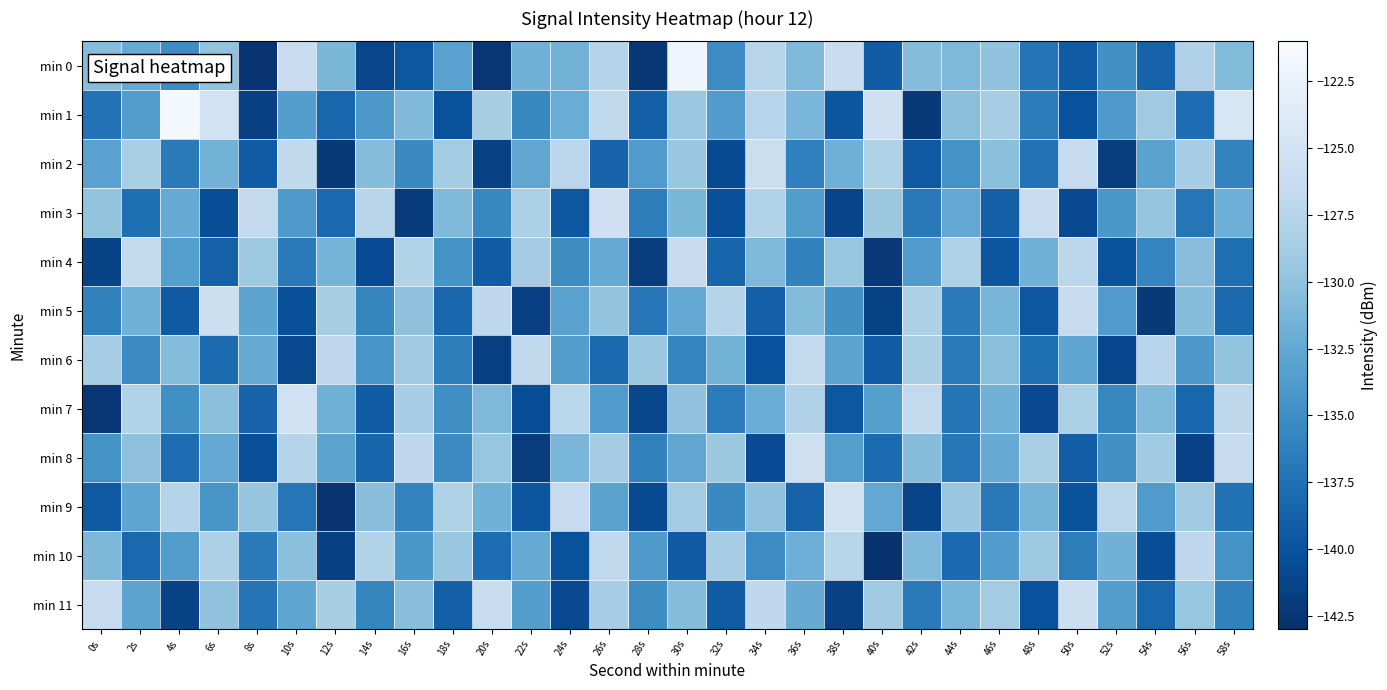

Reading left to right, extract all data points from this chart.

min 0: 0s=-130.5	2s=-132.4	4s=-135.1	6s=-129.9	8s=-142.6	10s=-126.0	12s=-131.1	14s=-141.1	16s=-139.7	18s=-133.1	20s=-142.4	22s=-131.6	24s=-131.5	26s=-127.7	28s=-142.3	30s=-121.9	32s=-135.2	34s=-127.4	36s=-130.9	38s=-126.0	40s=-139.2	42s=-130.5	44s=-130.9	46s=-129.9	48s=-137.2	50s=-139.3	52s=-134.8	54s=-138.7	56s=-128.0	58s=-130.7
min 1: 0s=-137.4	2s=-133.6	4s=-121.4	6s=-125.0	8s=-141.6	10s=-133.5	12s=-138.4	14s=-134.1	16s=-130.9	18s=-140.1	20s=-128.5	22s=-135.6	24s=-132.1	26s=-126.8	28s=-138.9	30s=-129.4	32s=-133.7	34s=-127.5	36s=-131.2	38s=-139.8	40s=-125.6	42s=-142.1	44s=-130.3	46s=-128.7	48s=-136.5	50s=-140.2	52s=-133.9	54s=-129.1	56s=-137.8	58s=-124.6
min 2: 0s=-133.2	2s=-128.4	4s=-136.7	6s=-131.5	8s=-139.3	10s=-126.8	12s=-142.1	14s=-130.6	16s=-135.4	18s=-128.9	20s=-141.5	22s=-132.7	24s=-127.3	26s=-138.6	28s=-133.8	30s=-129.5	32s=-140.7	34s=-125.9	36s=-136.2	38s=-131.8	40s=-128.1	42s=-139.5	44s=-134.6	46s=-130.2	48s=-137.4	50s=-126.5	52s=-141.8	54s=-133.1	56s=-128.6	58s=-135.9
min 3: 0s=-129.8	2s=-137.6	4s=-132.3	6s=-140.5	8s=-126.7	10s=-133.9	12s=-138.2	14s=-127.4	16s=-142.0	18s=-130.8	20s=-135.6	22s=-128.3	24s=-139.7	26s=-125.5	28s=-136.4	30s=-131.1	32s=-140.3	34s=-127.8	36s=-133.5	38s=-141.2	40s=-129.3	42s=-136.8	44s=-132.6	46s=-138.9	48s=-126.1	50s=-140.8	52s=-134.2	54s=-129.7	56s=-137.1	58s=-131.9
min 4: 0s=-141.3	2s=-126.6	4s=-133.4	6s=-138.8	8s=-129.2	10s=-136.7	12s=-131.4	14s=-140.6	16s=-127.9	18s=-134.5	20s=-139.2	22s=-128.8	24s=-135.1	26s=-132.4	28s=-141.8	30s=-126.3	32s=-138.5	34s=-130.9	36s=-136.0	38s=-129.6	40s=-142.3	42s=-133.7	44s=-128.1	46s=-139.8	48s=-131.6	50s=-127.2	52s=-140.1	54s=-135.8	56s=-130.4	58s=-137.7
min 5: 0s=-136.1	2s=-131.7	4s=-139.4	6s=-125.8	8s=-132.9	10s=-140.4	12s=-128.5	14s=-135.7	16s=-130.1	18s=-138.3	20s=-126.9	22s=-141.6	24s=-133.2	26s=-129.8	28s=-136.9	30s=-132.5	32s=-127.6	34s=-139.0	36s=-130.7	38s=-134.8	40s=-141.4	42s=-128.2	44s=-136.6	46s=-131.3	48s=-139.6	50s=-126.4	52s=-133.8	54s=-142.2	56s=-130.5	58s=-138.1
min 6: 0s=-128.7	2s=-135.3	4s=-130.6	6s=-137.9	8s=-132.2	10s=-140.9	12s=-127.1	14s=-134.4	16s=-129.0	18s=-136.3	20s=-141.7	22s=-126.8	24s=-133.5	26s=-138.2	28s=-129.4	30s=-135.8	32s=-131.5	34s=-140.2	36s=-126.6	38s=-132.9	40s=-139.3	42s=-128.4	44s=-136.7	46s=-130.3	48s=-137.6	50s=-132.8	52s=-141.0	54s=-127.5	56s=-134.1	58s=-129.8
min 7: 0s=-142.4	2s=-127.8	4s=-134.9	6s=-130.2	8s=-138.6	10s=-125.4	12s=-131.8	14s=-139.2	16s=-128.6	18s=-135.0	20s=-130.9	22s=-140.5	24s=-127.3	26s=-133.7	28s=-141.1	30s=-129.9	32s=-136.5	34s=-132.1	36s=-128.0	38s=-139.7	40s=-133.4	42s=-126.7	44s=-137.2	46s=-131.6	48s=-140.8	50s=-128.3	52s=-135.6	54s=-130.8	56s=-138.4	58s=-127.0
min 8: 0s=-134.6	2s=-130.1	4s=-137.8	6s=-132.5	8s=-140.3	10s=-127.7	12s=-133.0	14s=-138.5	16s=-126.9	18s=-135.3	20s=-129.6	22s=-141.9	24s=-131.2	26s=-128.8	28s=-136.1	30s=-132.7	32s=-129.3	34s=-140.6	36s=-125.7	38s=-133.4	40s=-138.0	42s=-130.5	44s=-136.9	46s=-132.2	48s=-128.4	50s=-139.1	52s=-134.8	54s=-129.0	56s=-141.5	58s=-126.2
min 9: 0s=-139.5	2s=-132.8	4s=-127.6	6s=-134.3	8s=-129.7	10s=-137.0	12s=-142.6	14s=-130.4	16s=-135.9	18s=-128.1	20s=-131.7	22s=-139.8	24s=-126.5	26s=-133.1	28s=-140.7	30s=-128.9	32s=-135.4	34s=-130.0	36s=-138.7	38s=-125.3	40s=-132.6	42s=-141.2	44s=-129.5	46s=-136.8	48s=-131.4	50s=-140.0	52s=-127.2	54s=-133.8	56s=-129.1	58s=-137.5
min 10: 0s=-131.0	2s=-138.2	4s=-133.6	6s=-128.2	8s=-136.6	10s=-130.3	12s=-141.6	14s=-127.9	16s=-134.2	18s=-129.5	20s=-137.8	22s=-132.4	24s=-140.1	26s=-126.8	28s=-133.9	30s=-139.4	32s=-128.6	34s=-135.2	36s=-131.9	38s=-127.4	40s=-142.8	42s=-130.8	44s=-138.1	46s=-133.7	48s=-129.2	50s=-136.4	52s=-131.6	54s=-140.5	56s=-127.1	58s=-134.5
min 11: 0s=-126.4	2s=-133.0	4s=-141.3	6s=-129.9	8s=-137.2	10s=-132.8	12s=-128.5	14s=-135.7	16s=-130.4	18s=-138.9	20s=-126.1	22s=-133.5	24s=-140.8	26s=-128.7	28s=-135.1	30s=-130.6	32s=-139.3	34s=-126.9	36s=-132.2	38s=-141.5	40s=-129.0	42s=-136.7	44s=-131.3	46s=-128.9	48s=-140.2	50s=-125.8	52s=-133.6	54s=-138.4	56s=-129.6	58s=-136.0